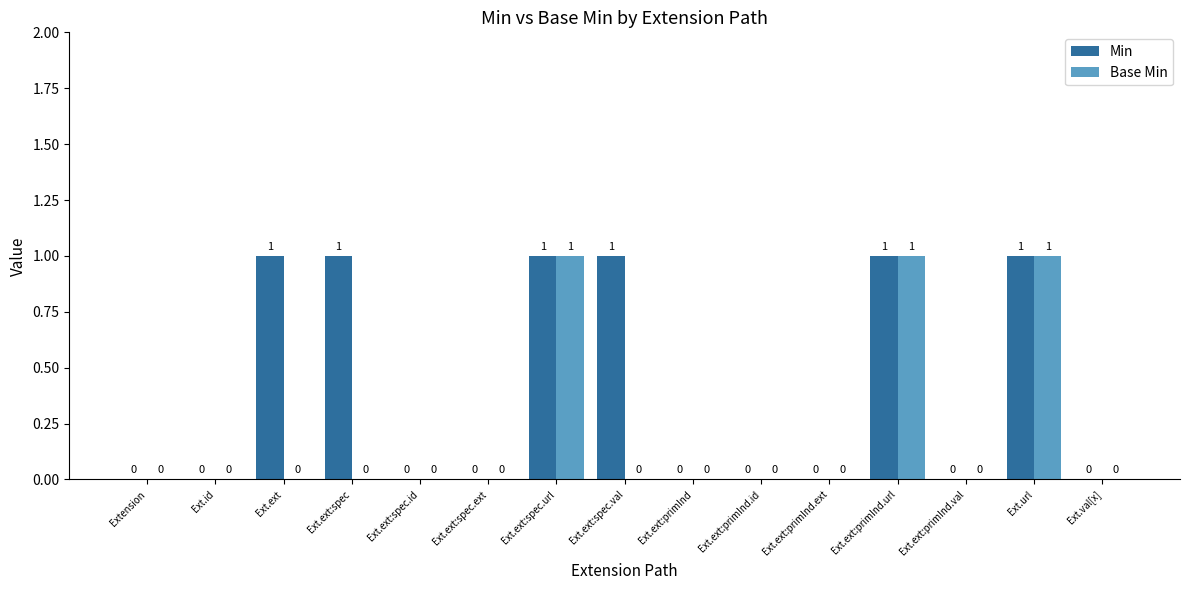

How many series are shown in this chart?

2